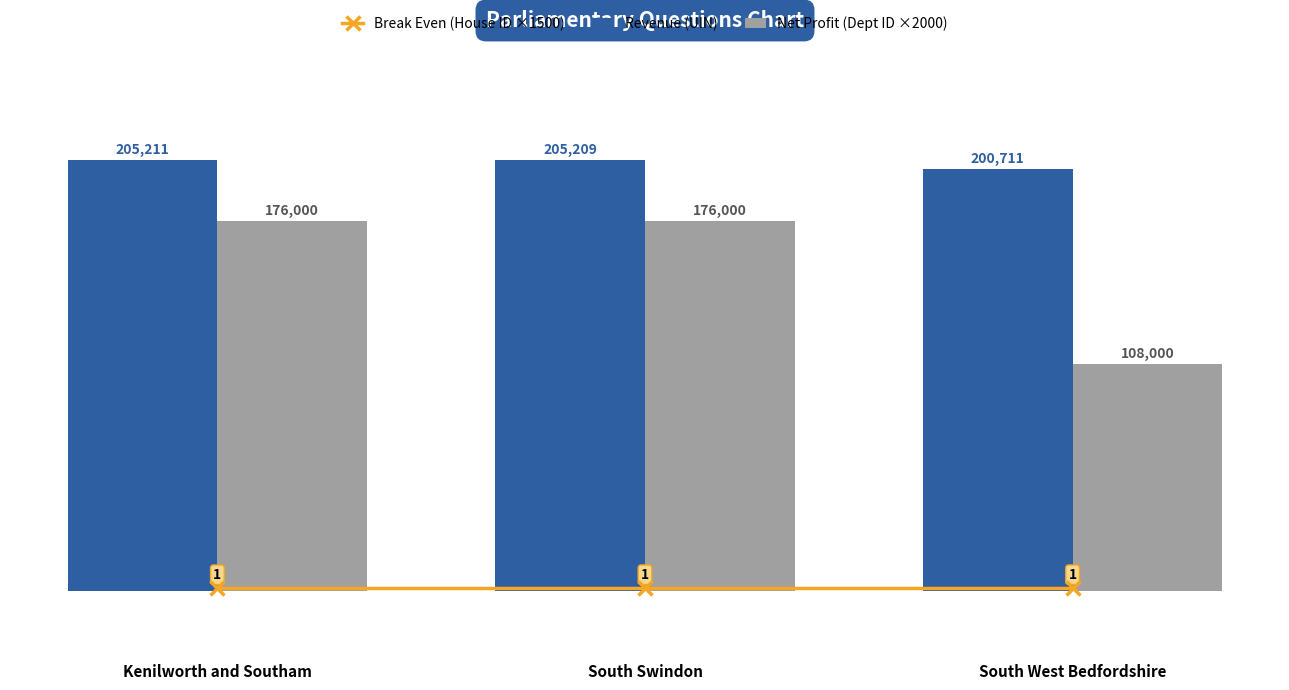

The value of Break Even (House ID ×1500) at South West Bedfordshire is 2557. True or false?

False